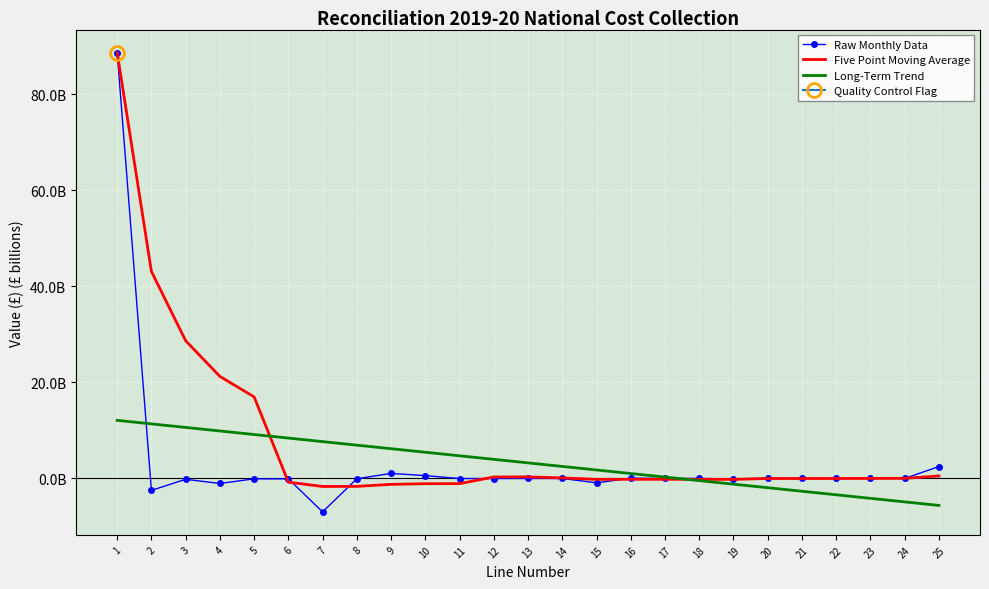

True or false: Long-Term Trend has more than 0 interior local peaks.

False